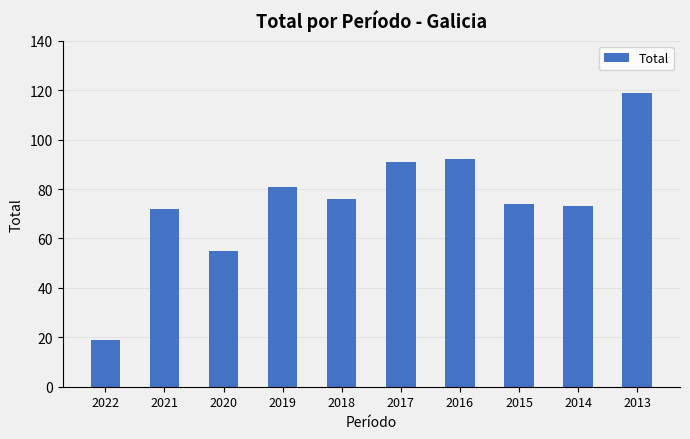

Where does the data first go above 76?

2019